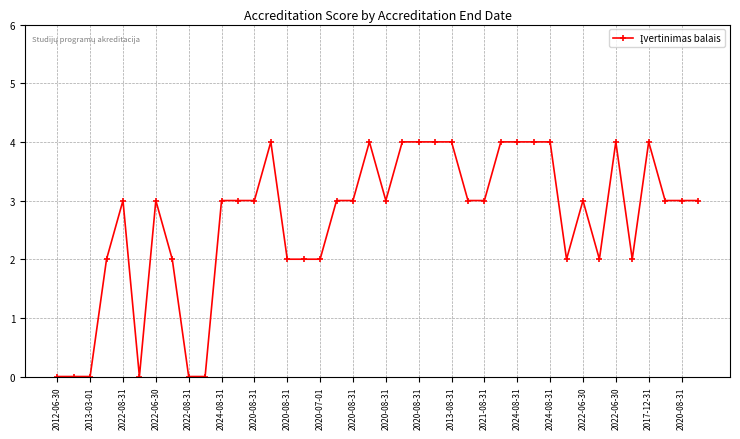

What is the difference between the maximum and minimum values?

4